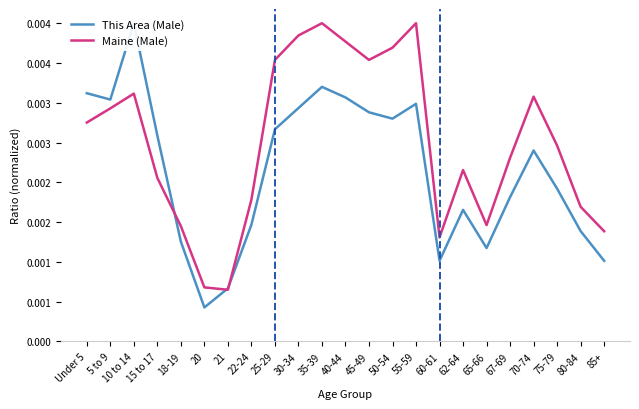

List the series in order of their overall mean, highest first.

Maine (Male), This Area (Male)